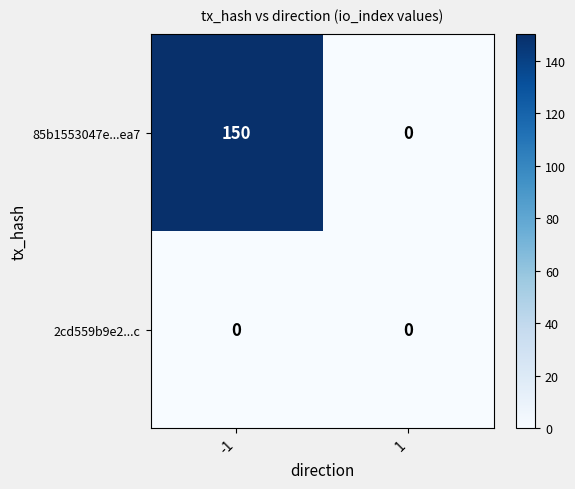

What is the total value across all series at -1?

150